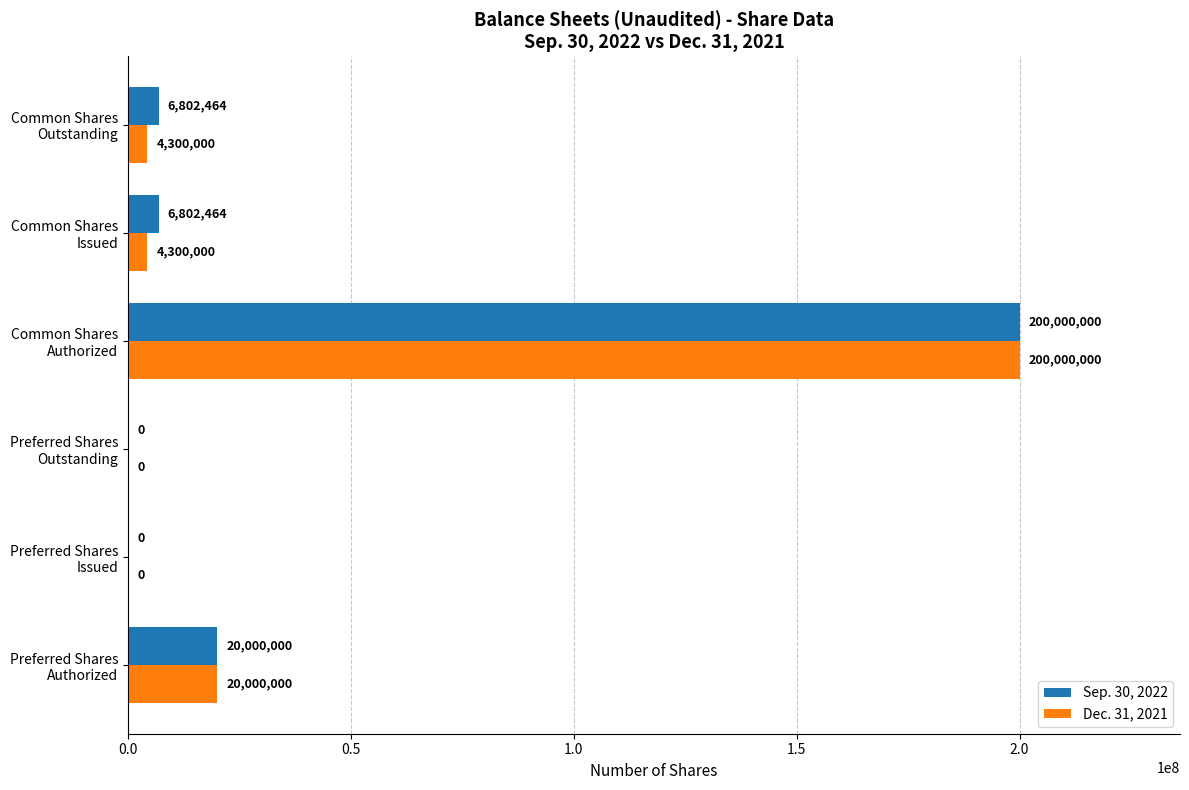

What is the greatest value displayed?

200000000